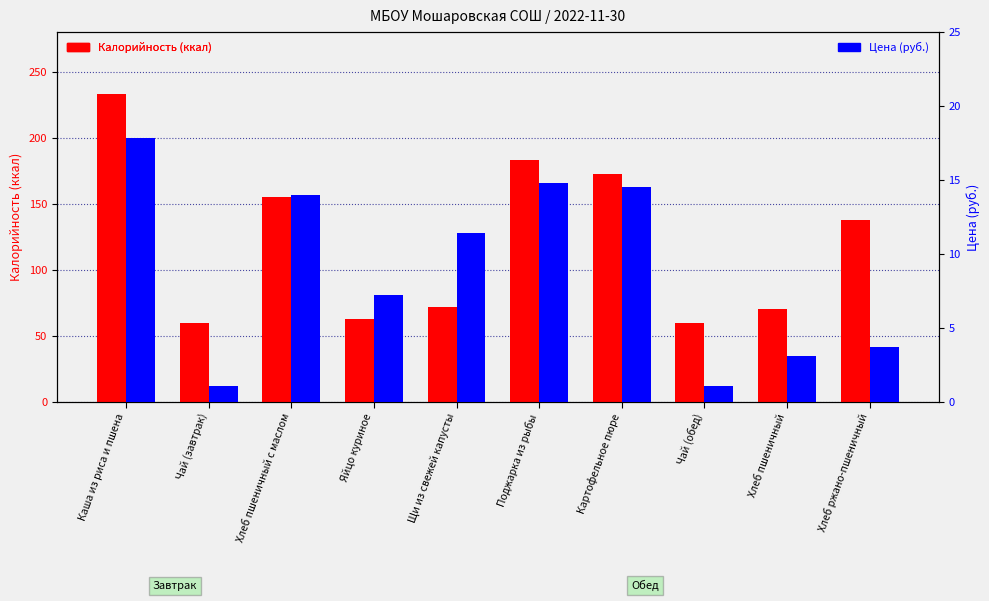

What is the label of the 2nd bar from the left?

Чай (завтрак)